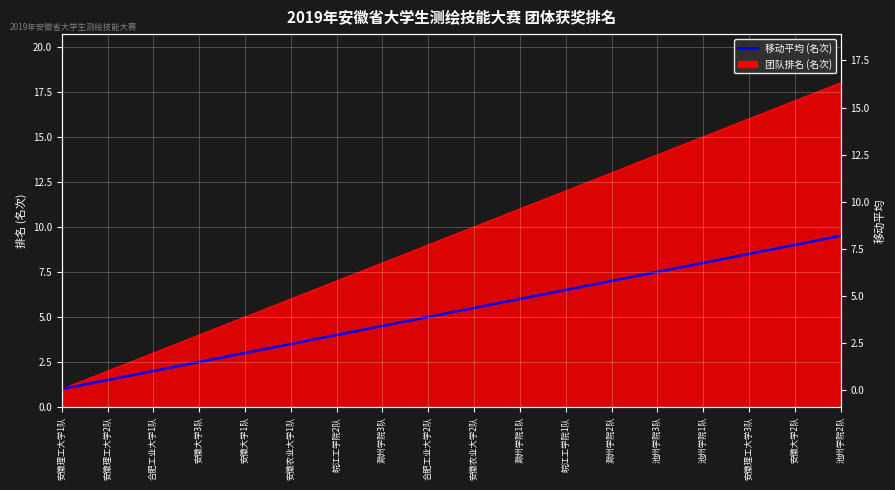

What is the difference between the second highest and second lowest values?

7.5